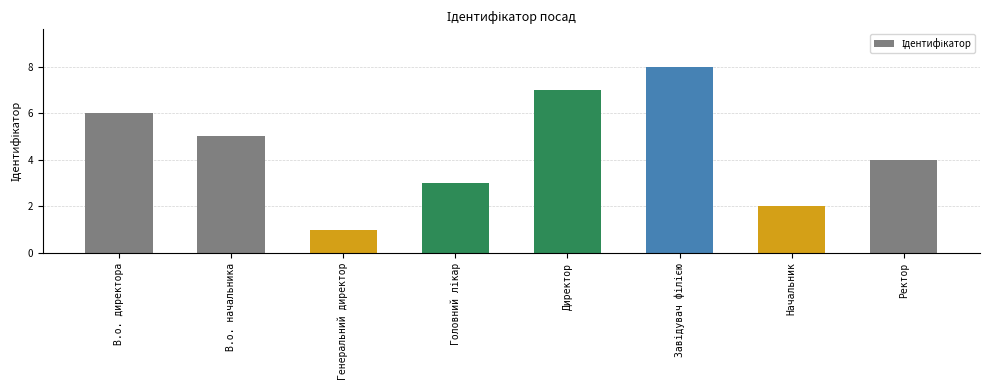

What is the difference between the maximum and minimum values?

7